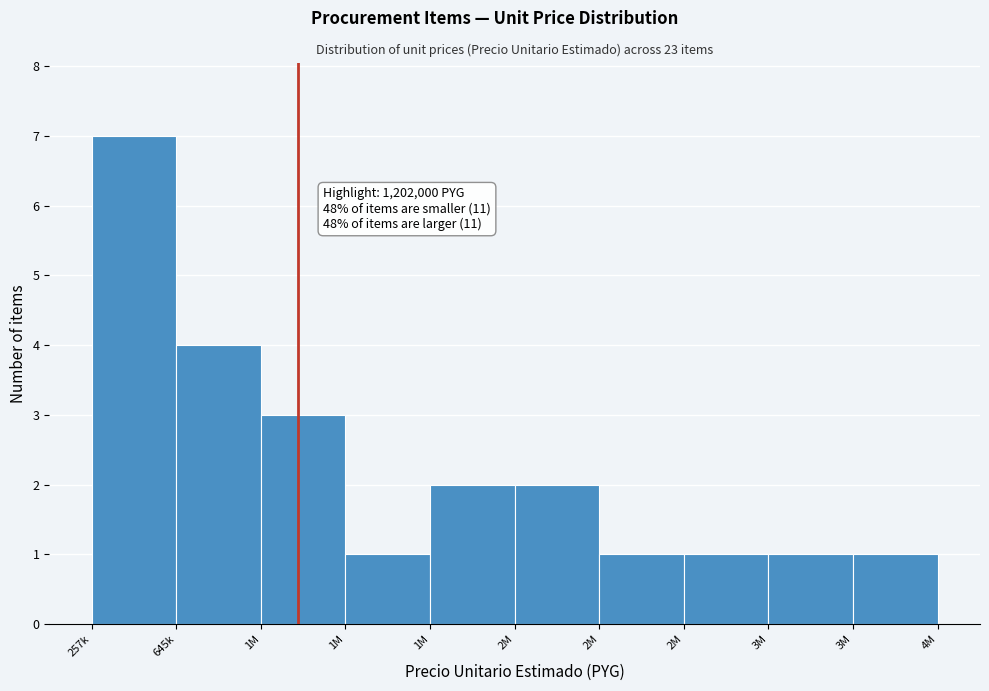

Does the chart contain any negative values?

No